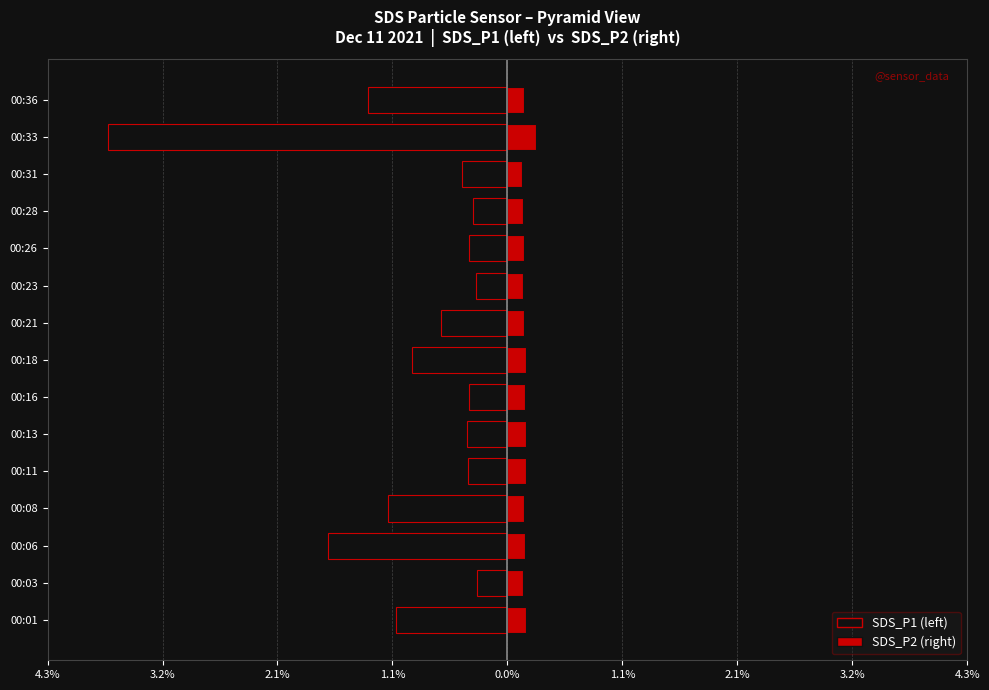

At how many categories does at least one series exceed -3?

15